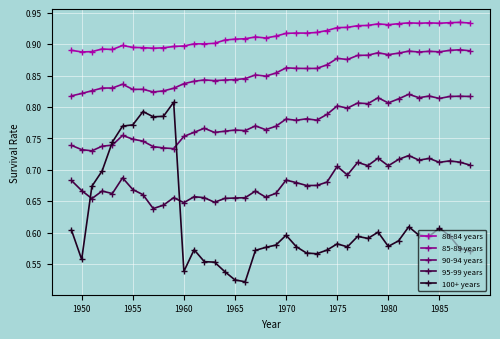

True or false: 100+ years and 85-89 years intersect in this chart.

False